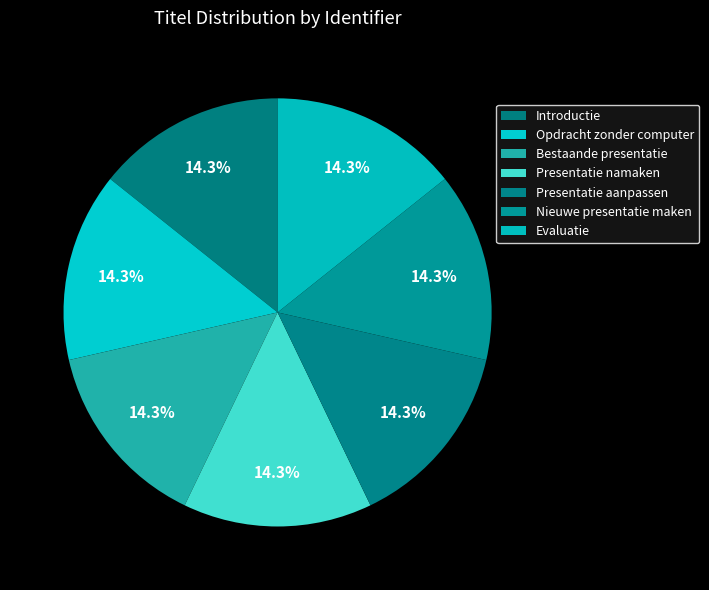

To the nearest percent, what percentage of the pie is Nieuwe presentatie maken?

14%